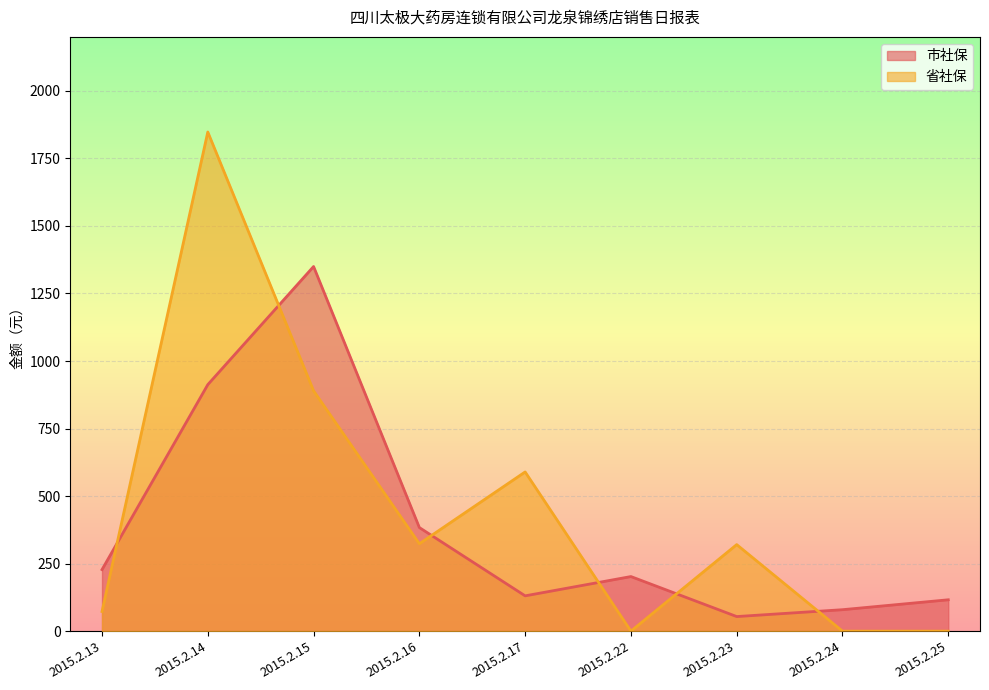

Reading left to right, what are all the values shown in this chart?

市社保: 227.8	912.6	1349.9	383.5	130.7	202.1	54.0	79.4	116.1
省社保: 72.7	1847.9	889.8	323.6	589.4	0.0	320.4	0.0	0.0